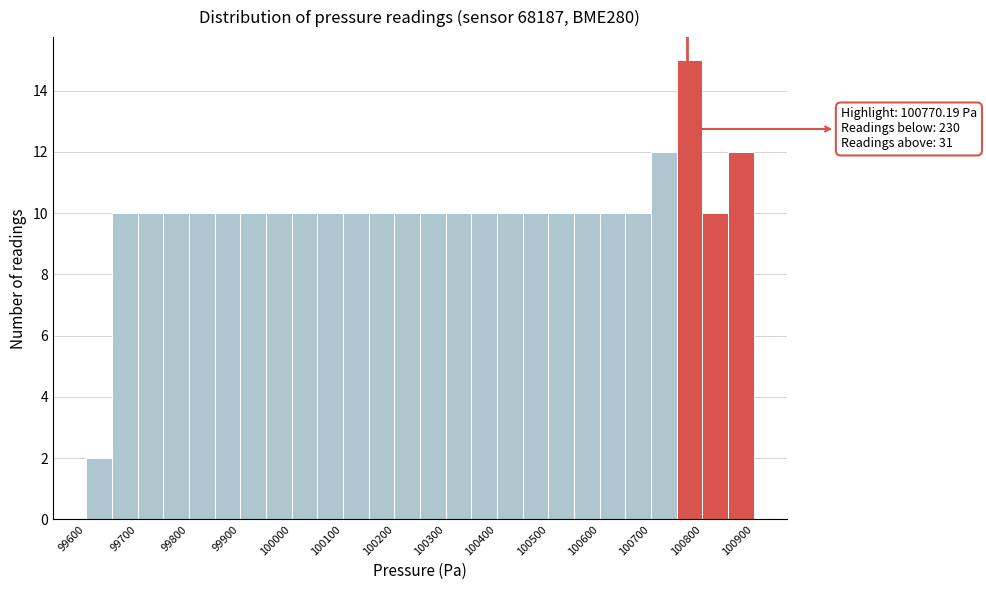

Which range on the x-axis has the tallest bar?

100750 to 100800